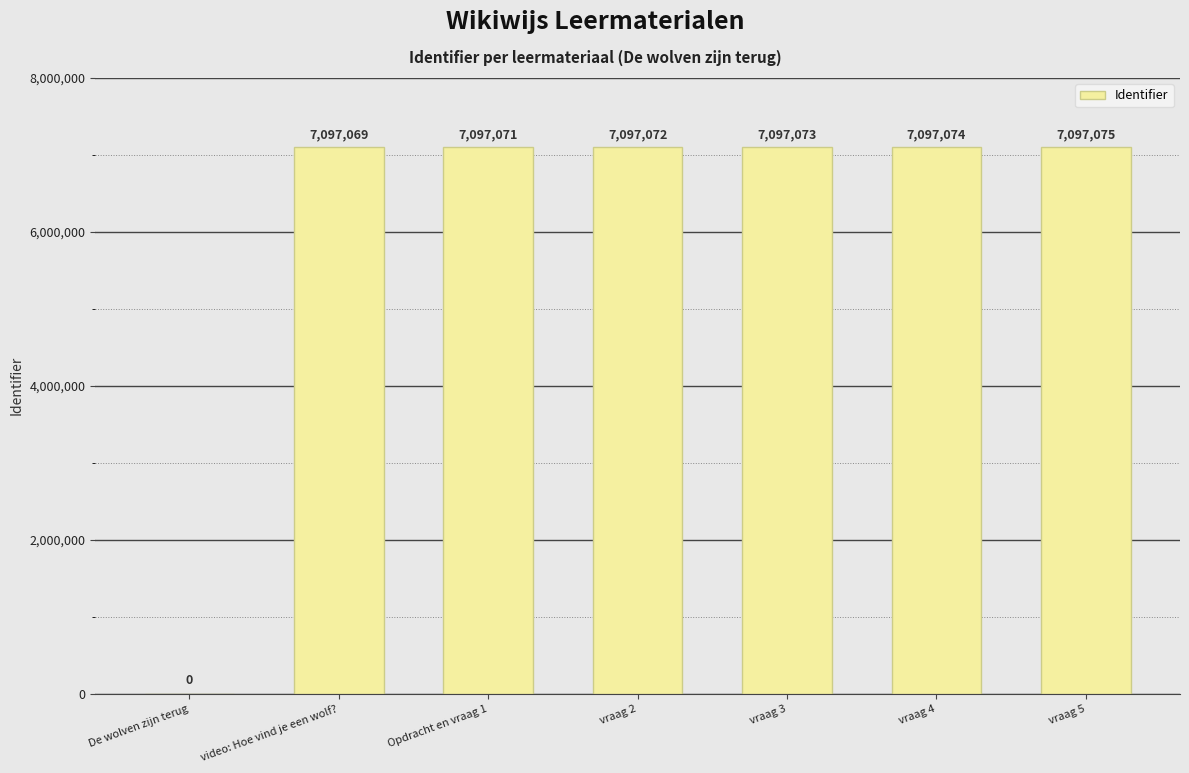

What is the ratio of the value at Opdracht en vraag 1 to the value at vraag 3?

1.0